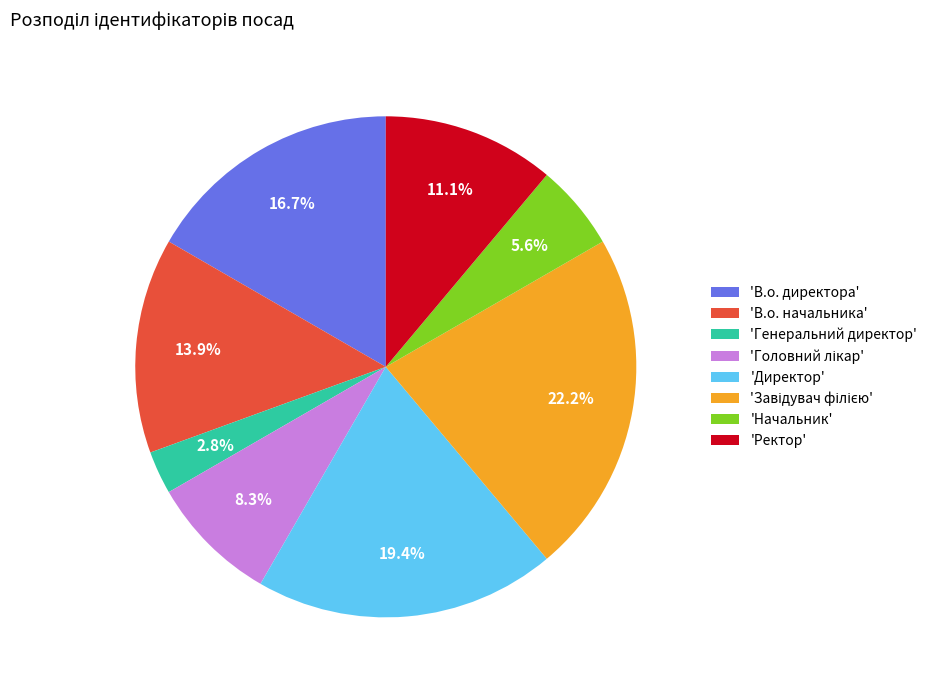

Count the number of slices in the pie.

8